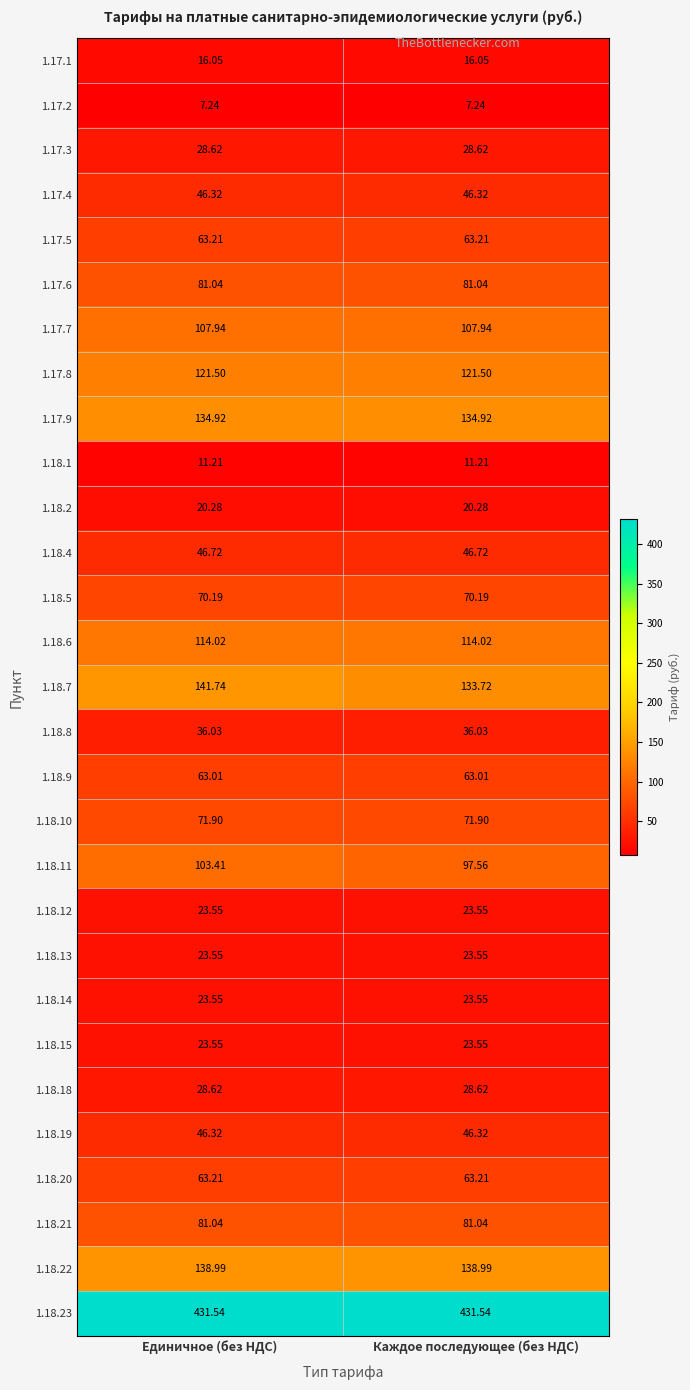

At which category is the sum across all series the highest?

Единичное (без НДС)